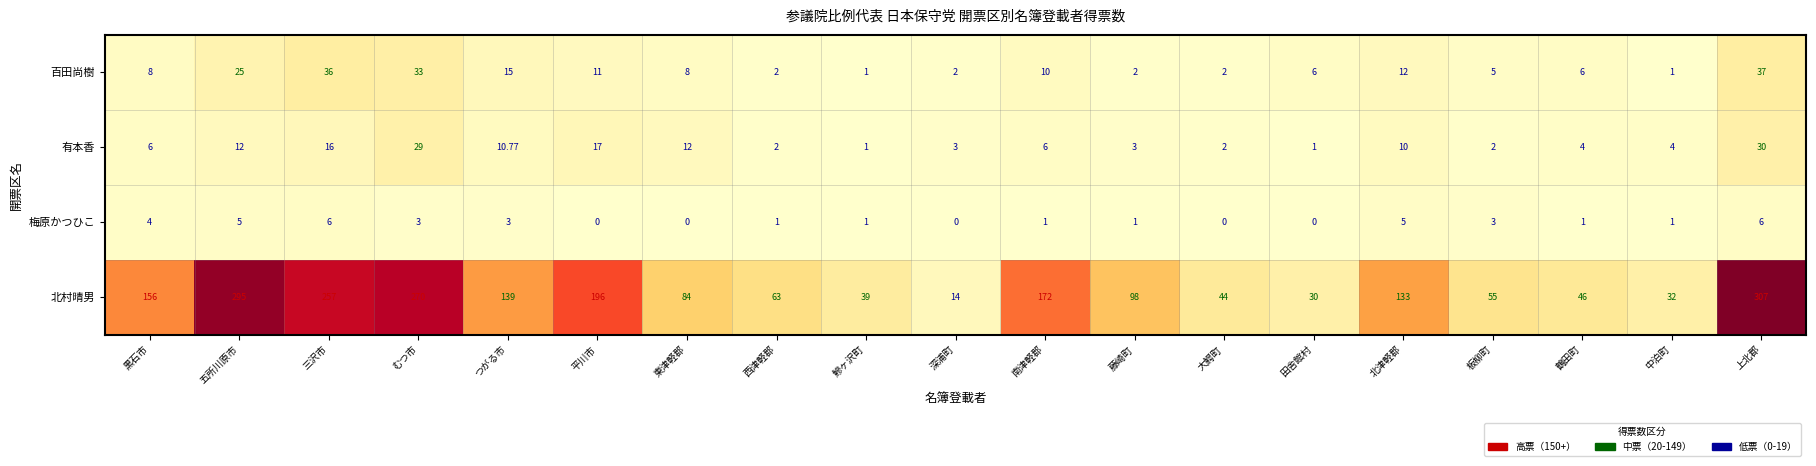

At which label is 北村晴男 closest to 160?

黒石市